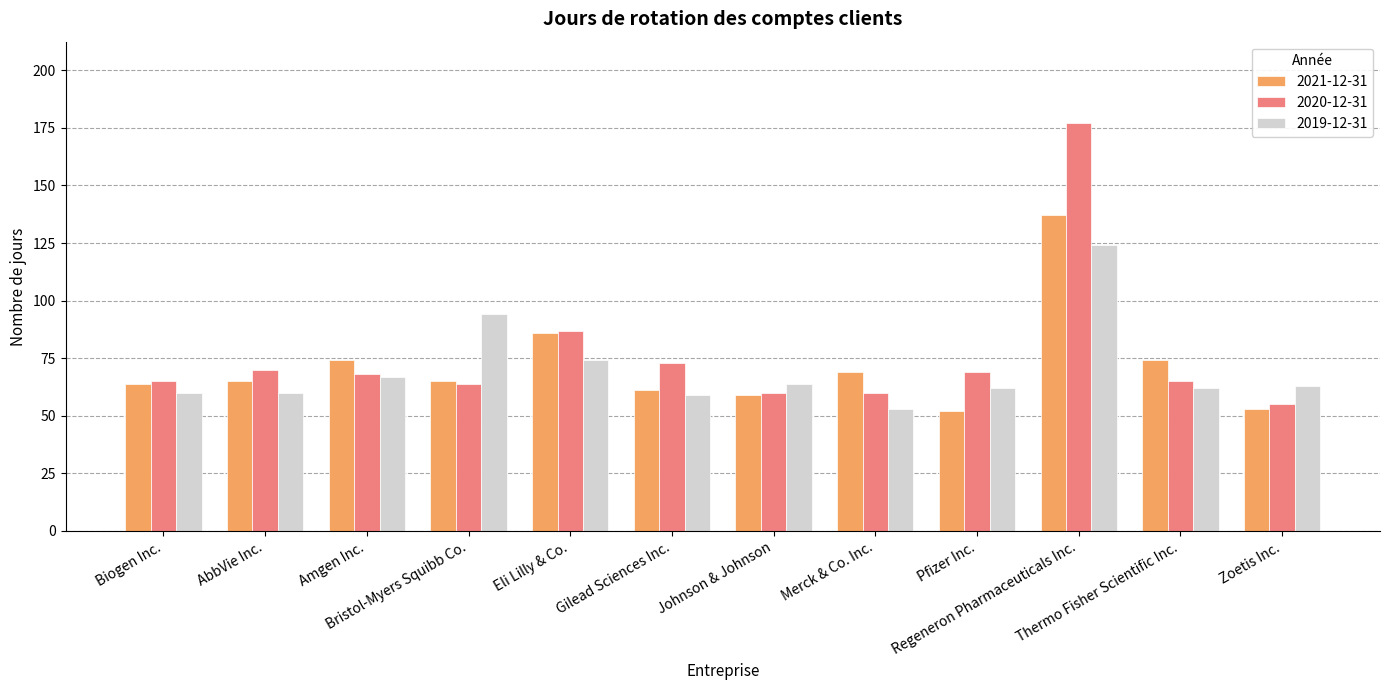

The 2021-12-31 series shows 110 at Merck & Co. Inc.. True or false?

False